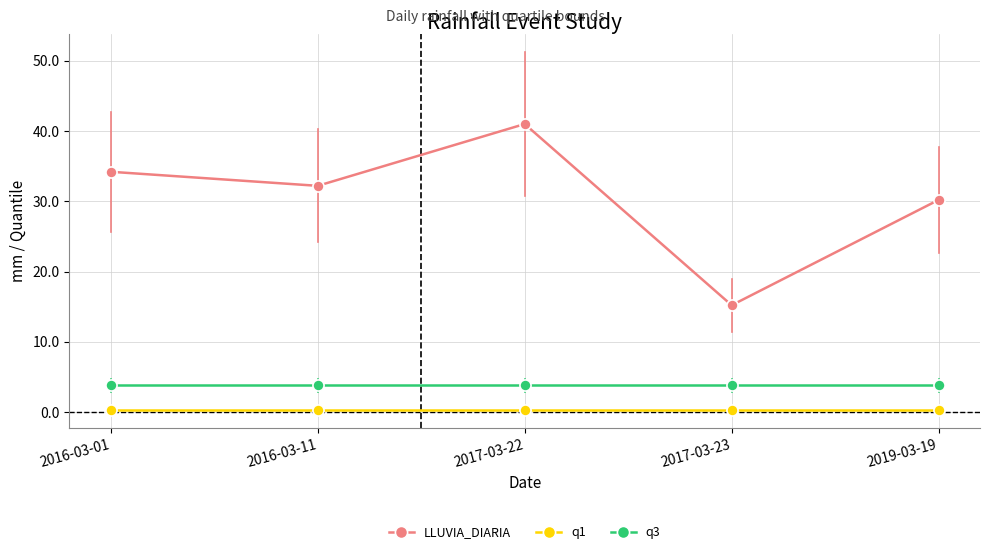

Which category has the highest value across all series?

2017-03-22